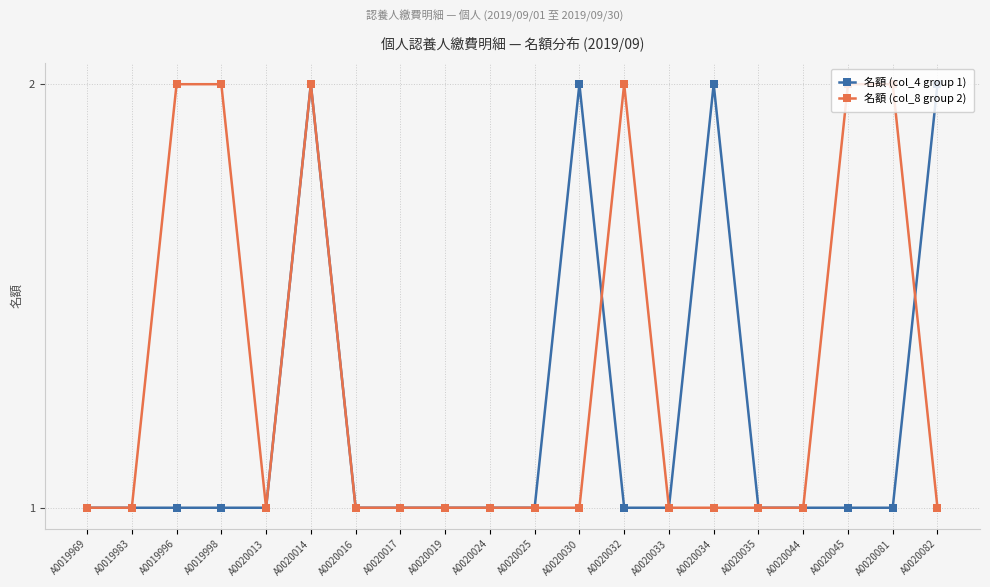

True or false: 名額 (col_4 group 1) has more than 2 points higher than both neighbors.

True